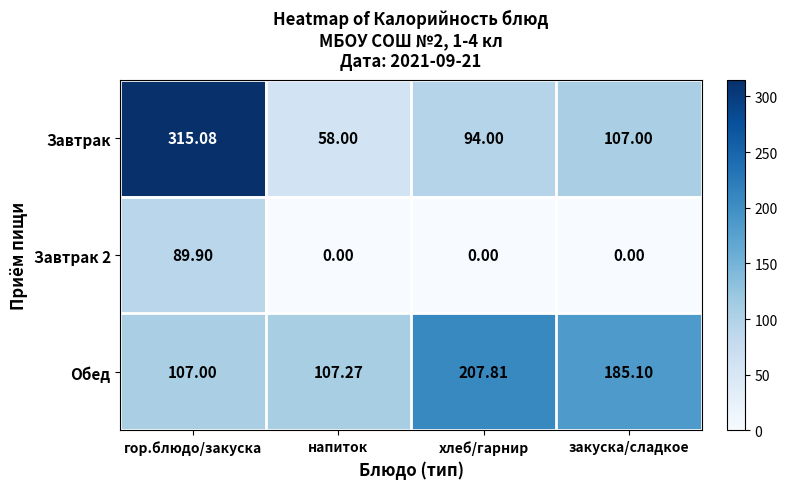

Where does the Обед series first go above 185?

хлеб/гарнир